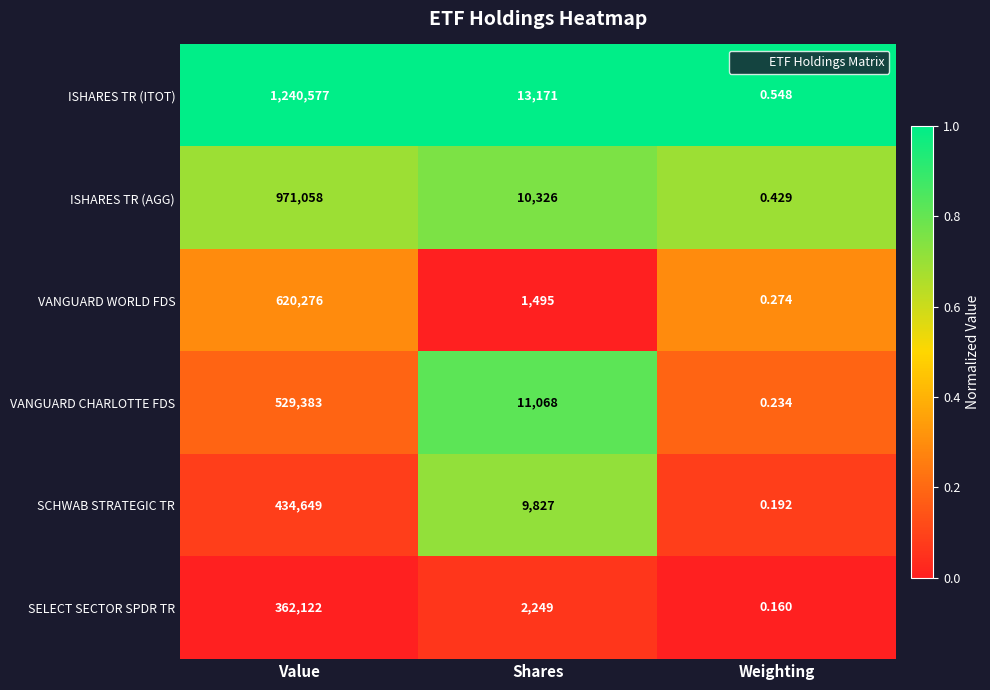

At which label does ISHARES TR (ITOT) first exceed 13171?

Value